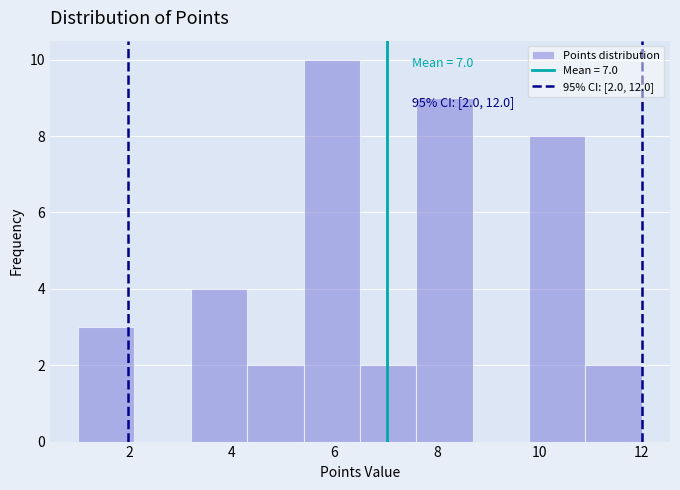

Over which range of the x-axis is the bar tallest?

5.4 to 6.5